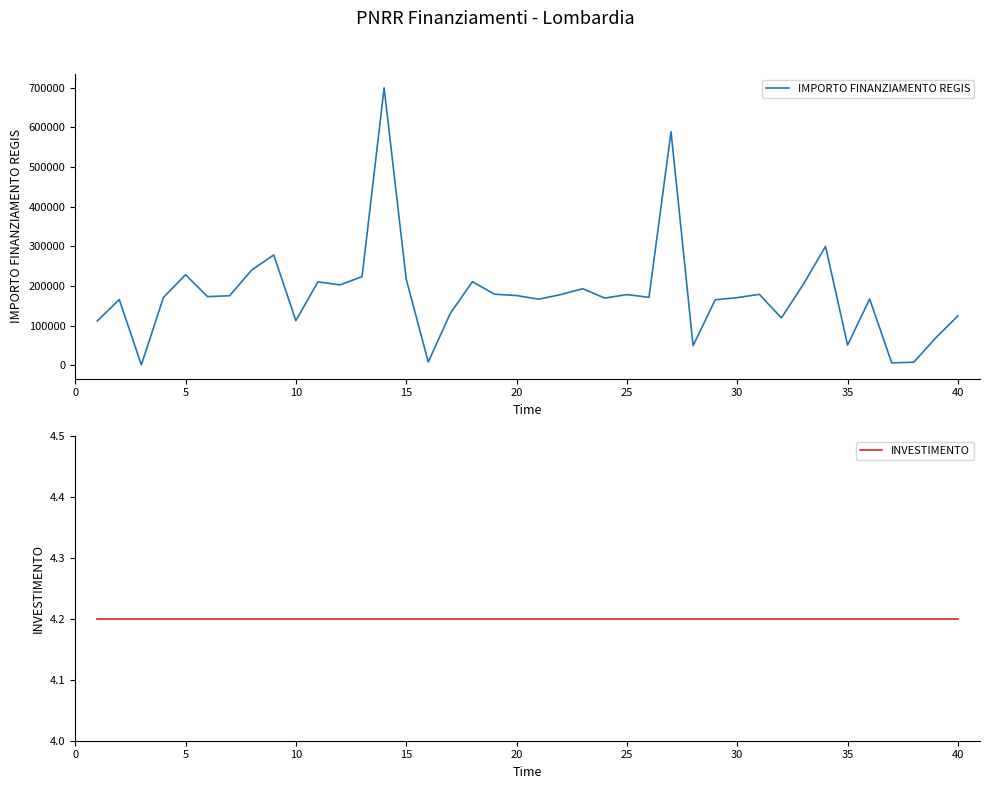

True or false: IMPORTO FINANZIAMENTO REGIS and INVESTIMENTO intersect in this chart.

False